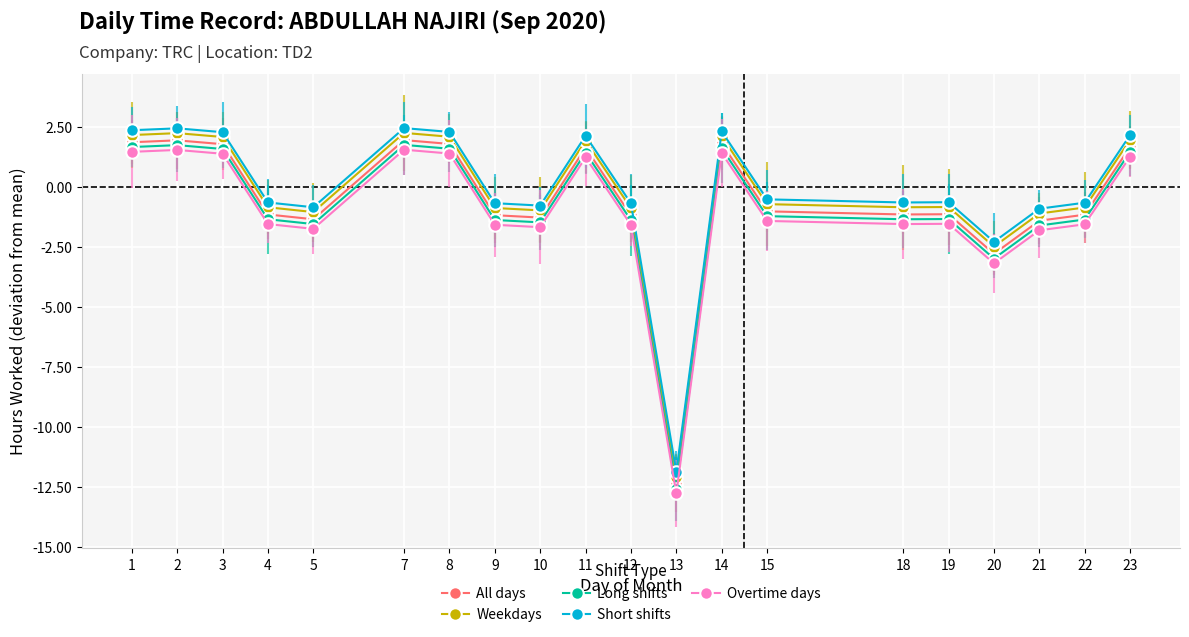

What is the value of the Overtime days point at the 16th from the left?

-1.5